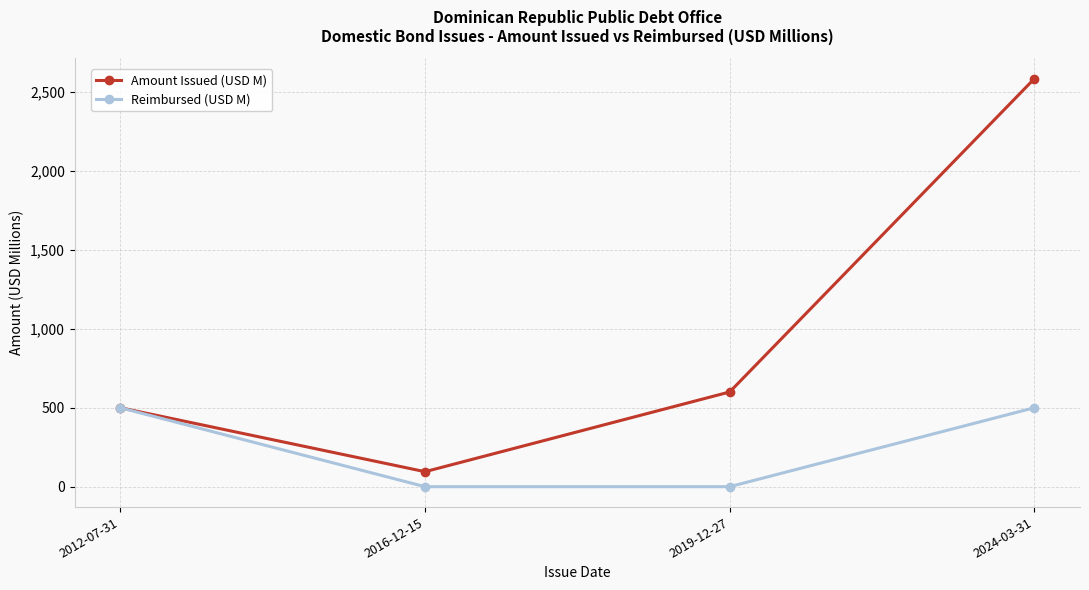

Does the chart have visible grid lines?

Yes